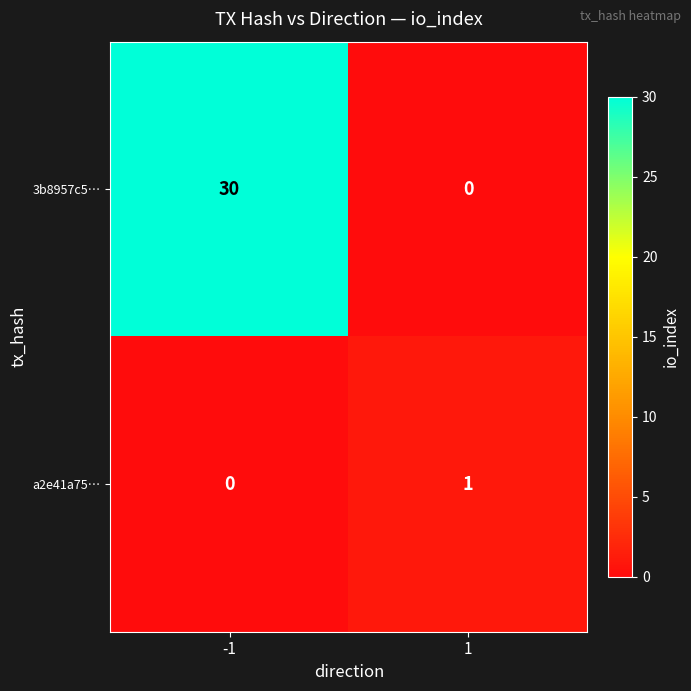

Which series changed the most between -1 and 1?

3b8957c5…